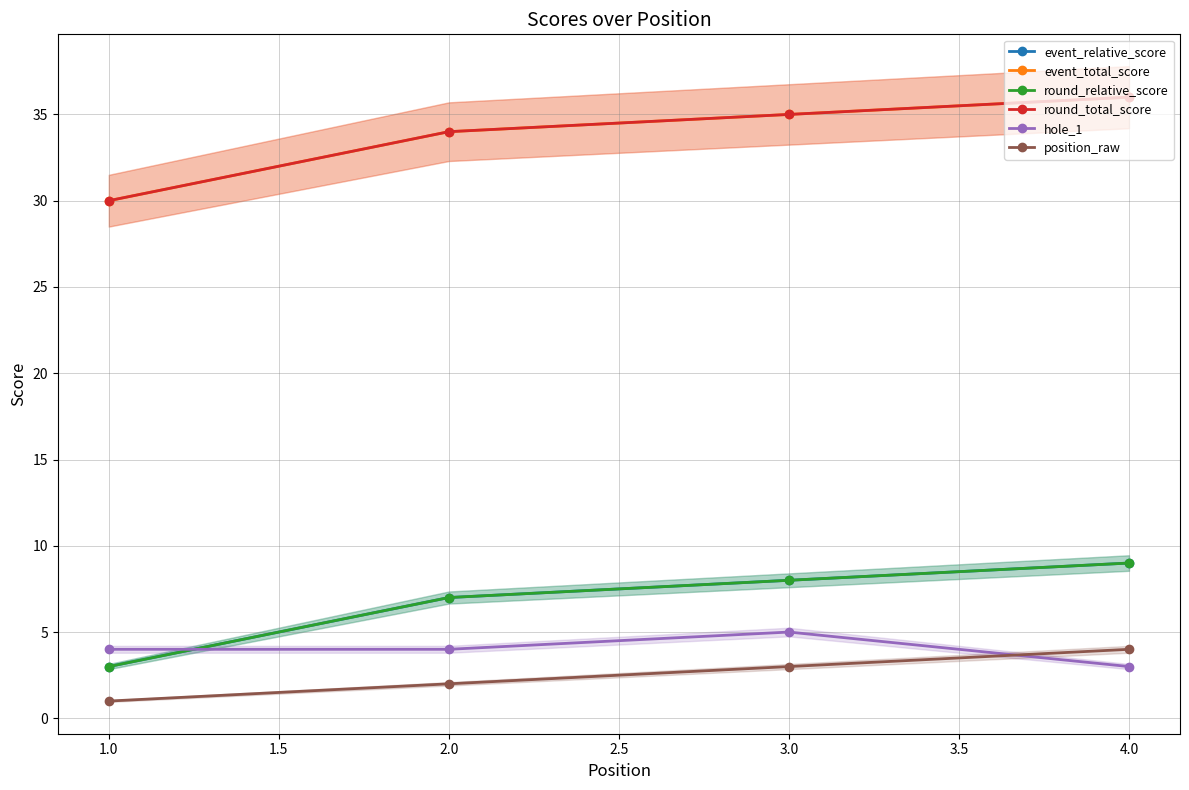

True or false: position_raw and event_total_score cross at least once.

False